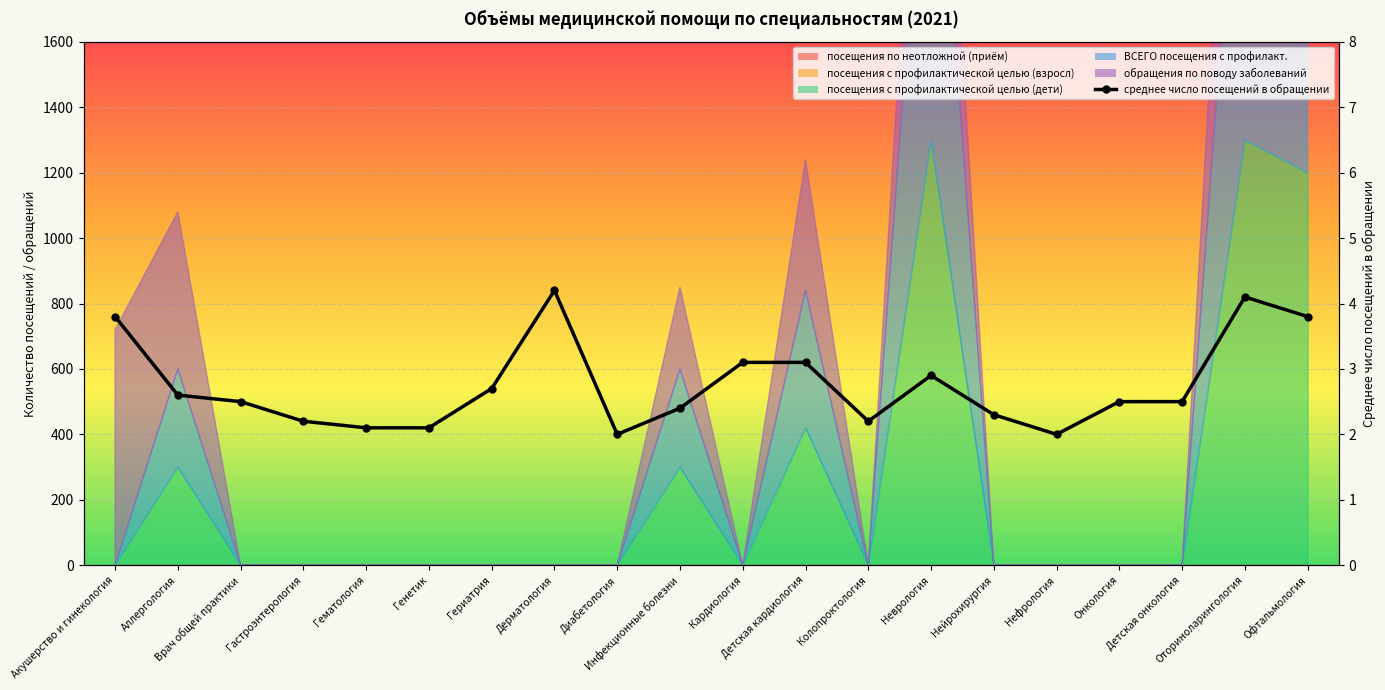

At which category does the data reach its first local peak?

Дерматология